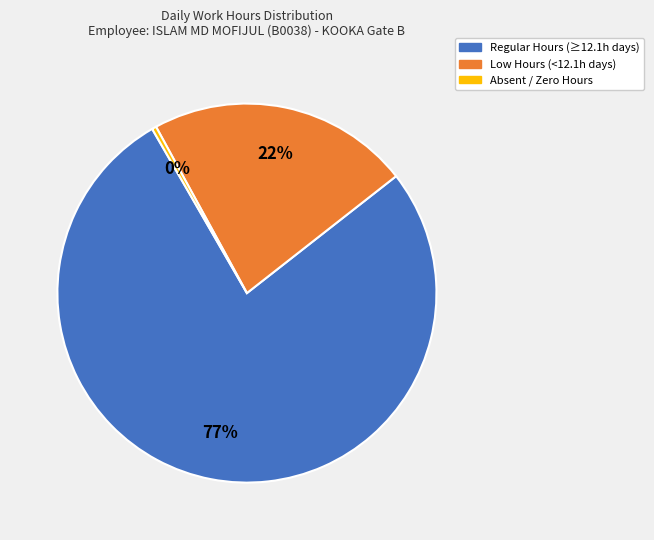

What is the smallest slice in the pie chart?

Absent / Zero Hours